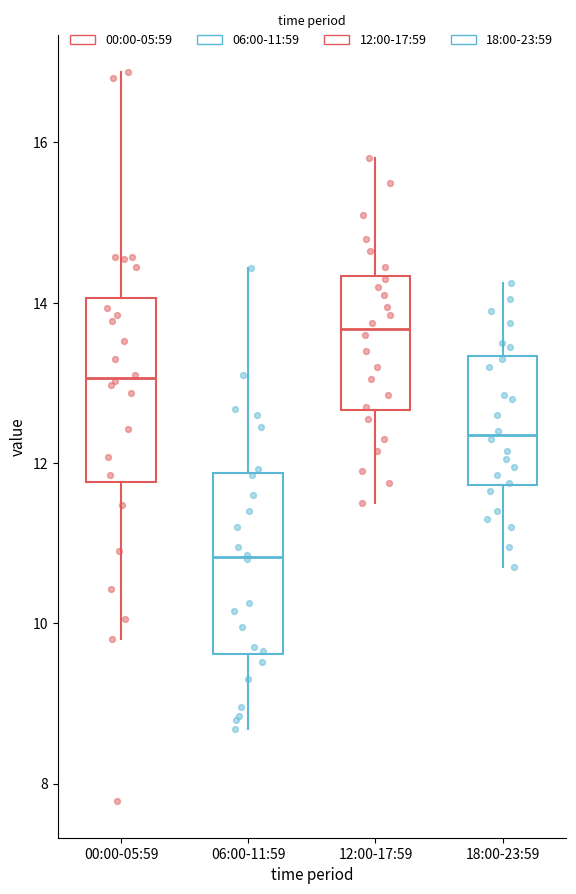

Reading left to right, transcribe this box plot: for each box, give where its median line is, the range the box spans, and where its two whiskers end, as read against the y-axis. The values are not printed on the chart, so give them approximately, as read against the axis.

00:00-05:59: median 13.0, box 11.8 to 14.0, whiskers 9.8 to 16.8
06:00-11:59: median 10.8, box 9.6 to 11.8, whiskers 8.6 to 14.4
12:00-17:59: median 13.6, box 12.6 to 14.4, whiskers 11.6 to 15.8
18:00-23:59: median 12.4, box 11.8 to 13.4, whiskers 10.8 to 14.2